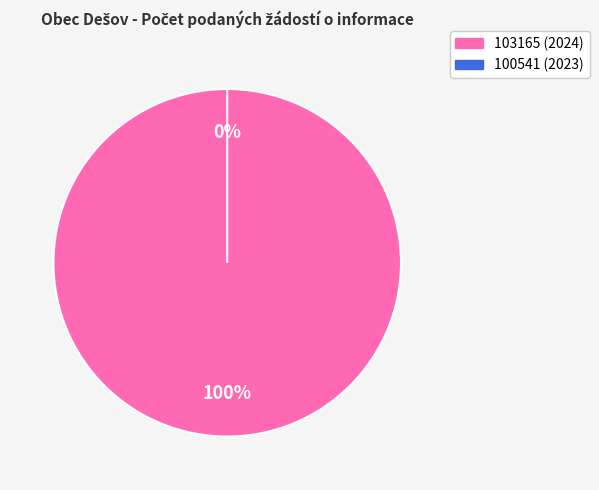

To the nearest percent, what portion does 103165 (2024) represent?

100%